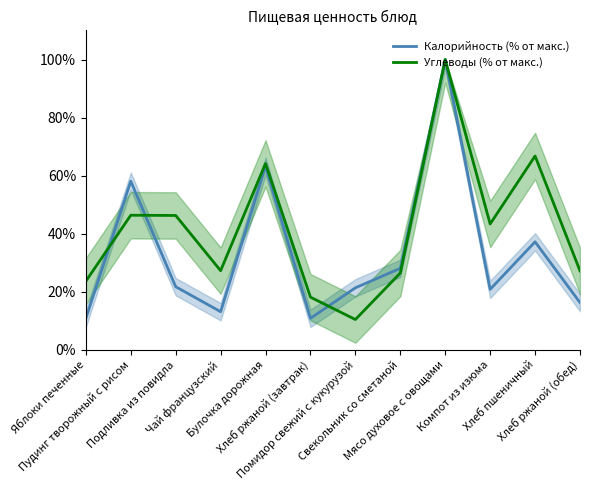

True or false: Углеводы (% от макс.) and Калорийность (% от макс.) cross at least once.

True